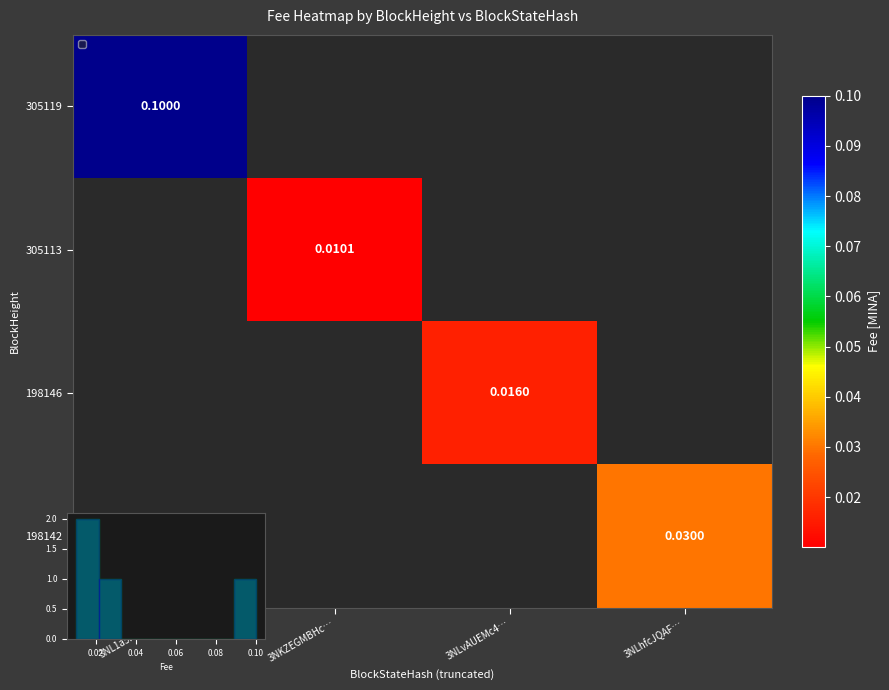

List the labels in order of 305119 value, largest first.

3NL1a5heLq…, 3NKZEGMBHc…, 3NLvAUEMc4…, 3NLhfcJQAF…